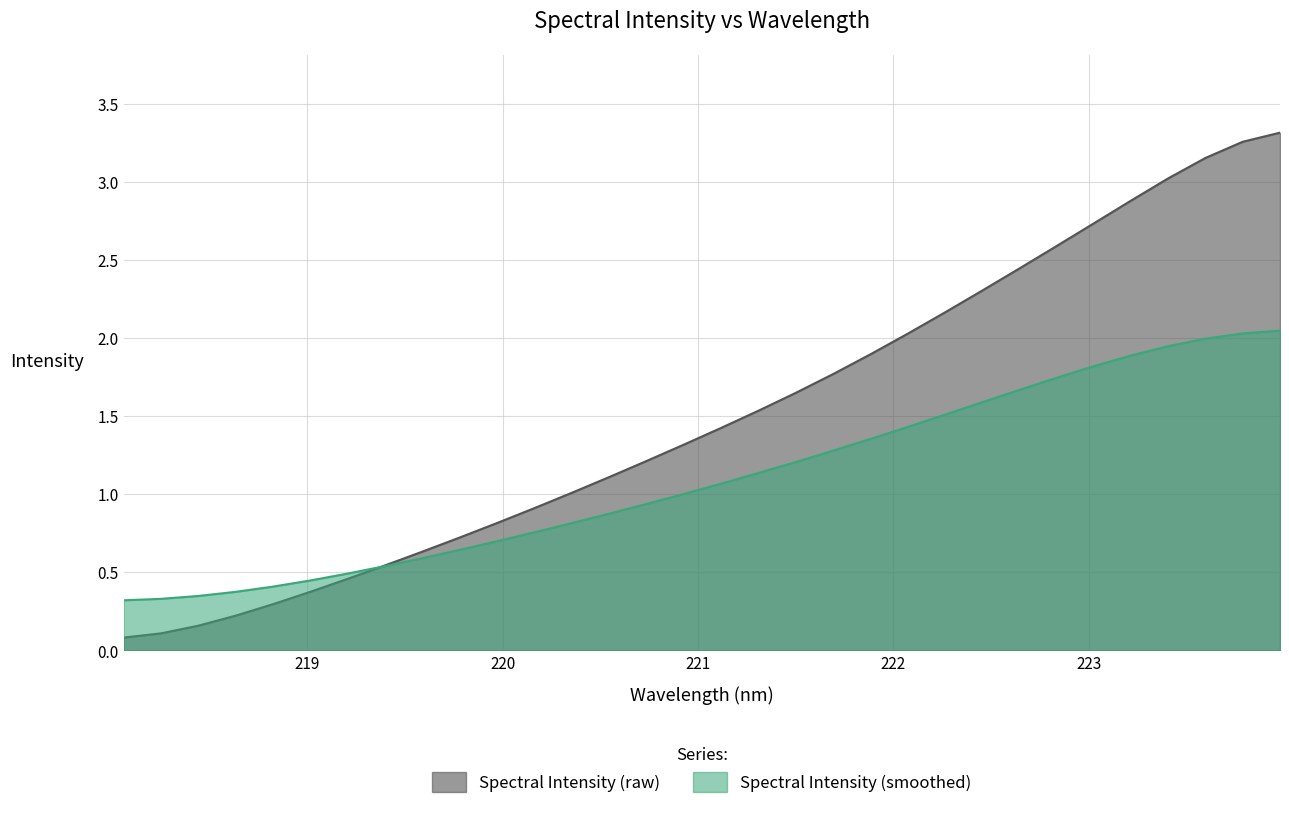

Does the chart have visible grid lines?

Yes